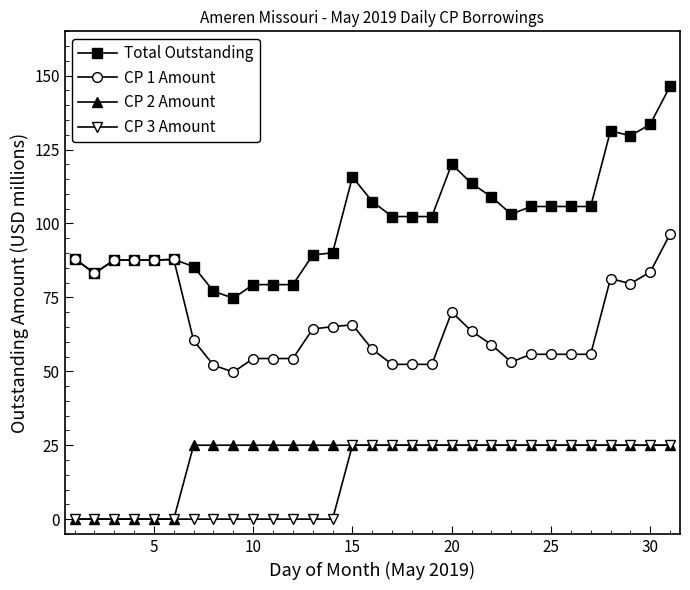

Is this an area chart (filled region under the line)?

No